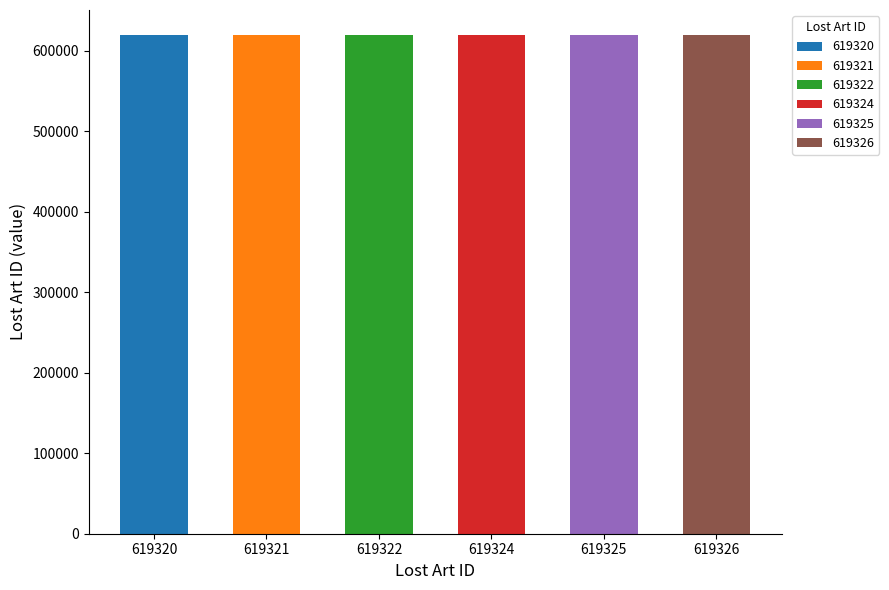

How many values exceed 619324?

2